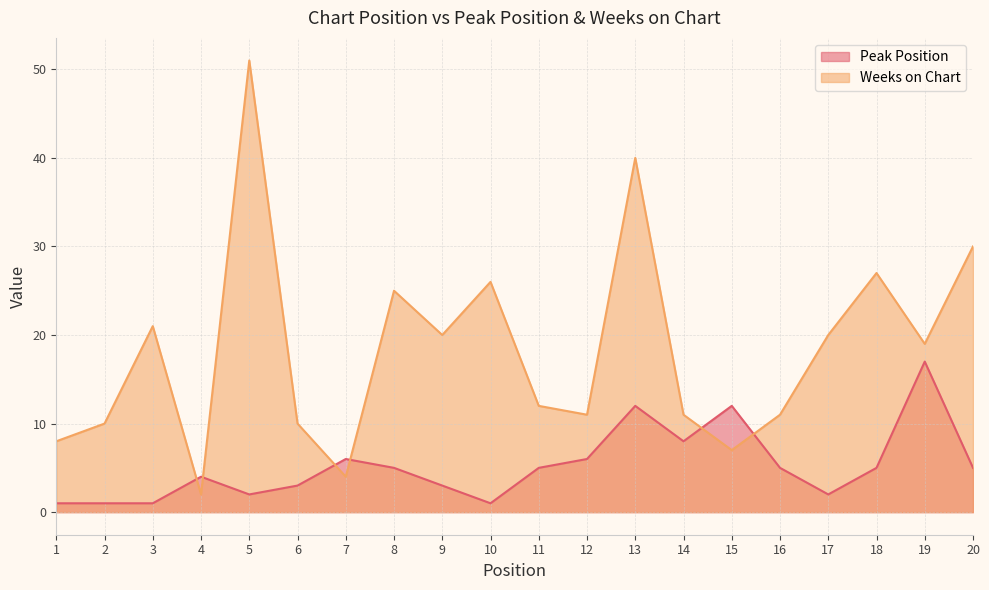

In Peak Position, how many points are lower than both neighbors (excluding endpoints)?

4